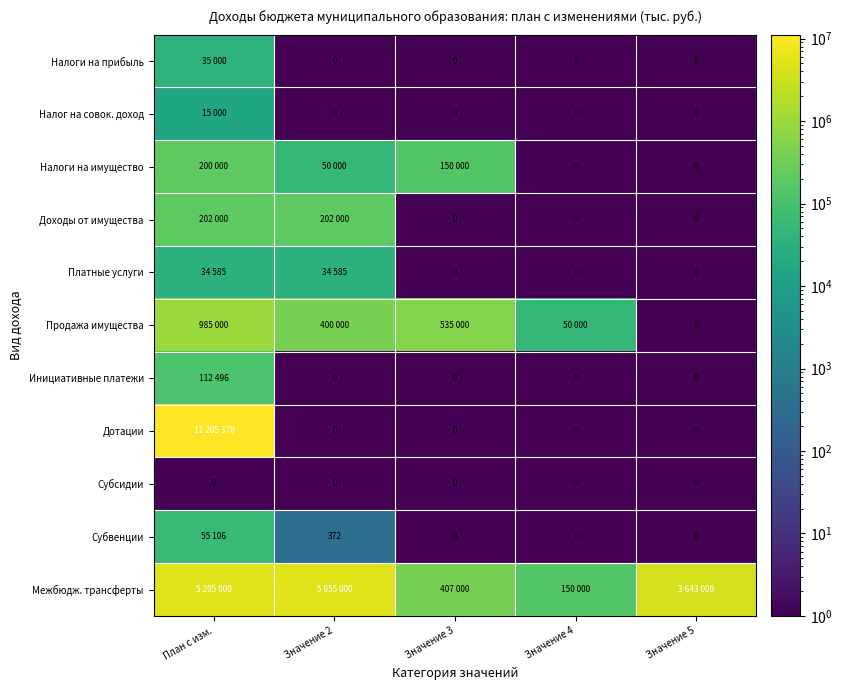

What is the total value across all series at Значение 3?

1092000.8